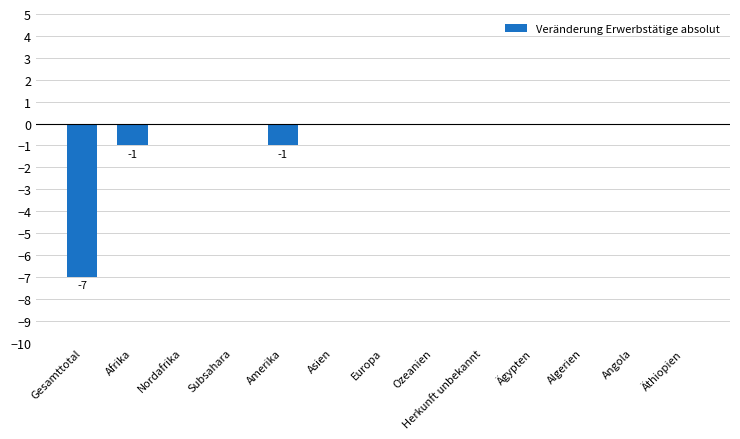

What is the sum of all values?

-9